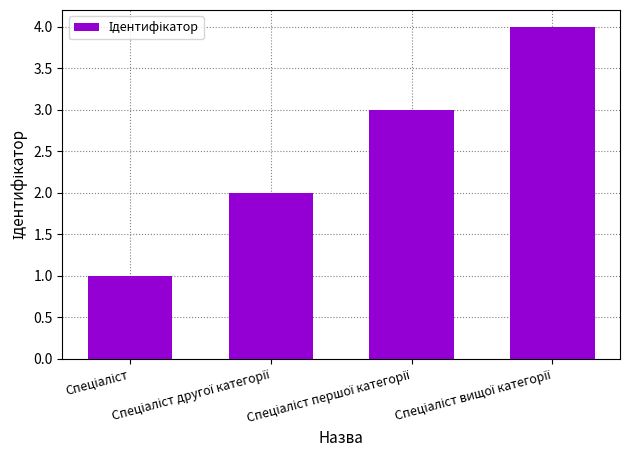

What is the sum of all values?

10